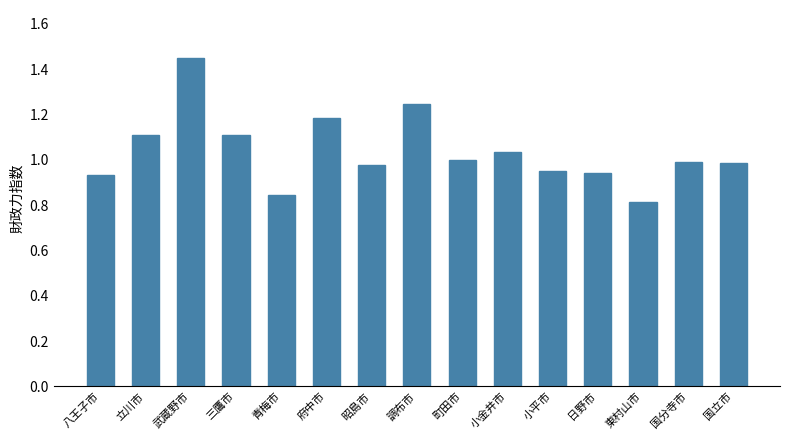

Which label corresponds to the largest value in the chart?

武蔵野市